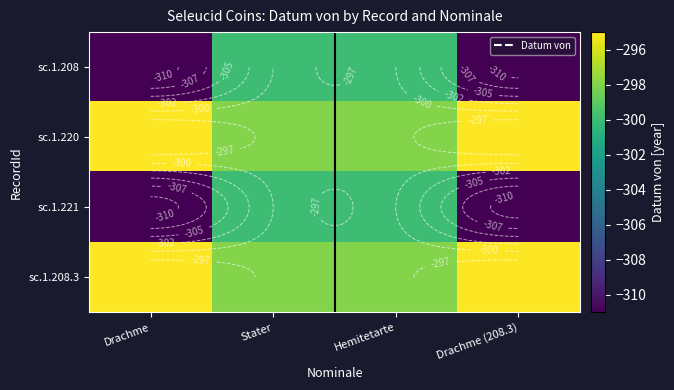

Which has a higher value, Drachme or Stater?

Stater